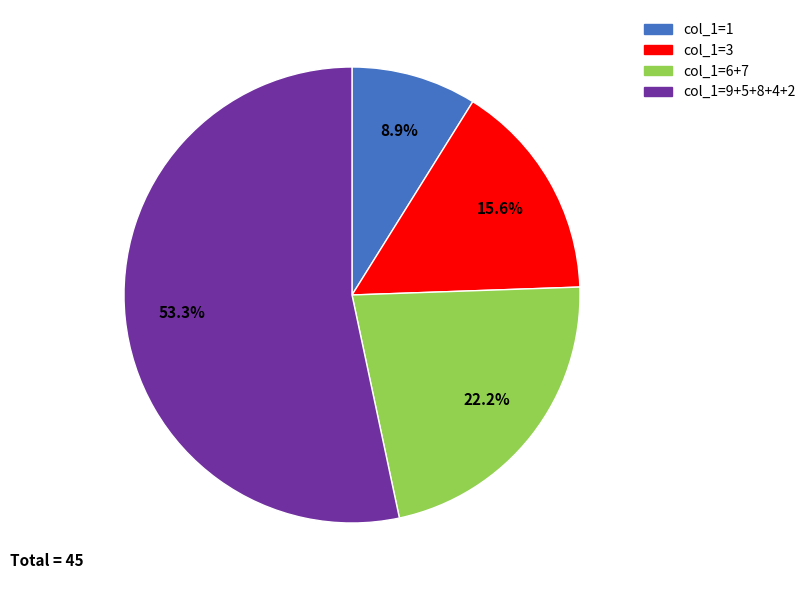

Does any single category account for the majority?

Yes